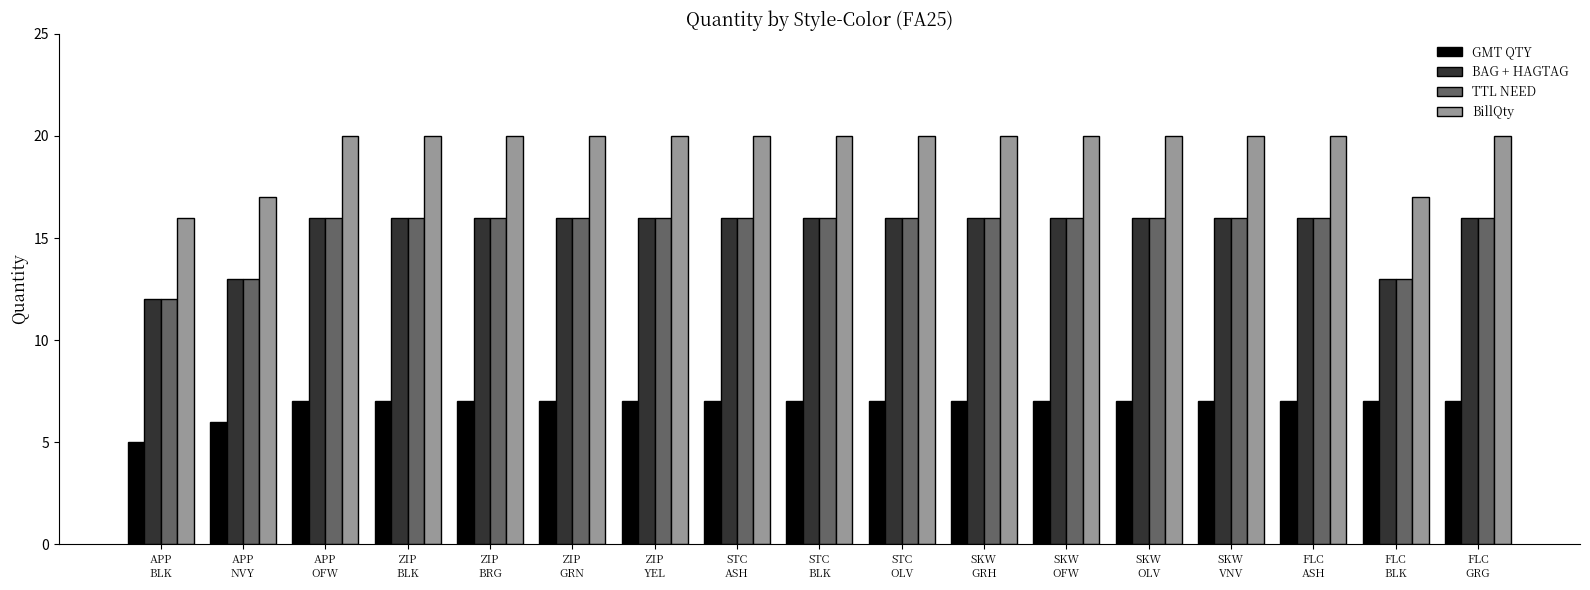

Is the value of GMT QTY at SKW
GRH greater than the value of BillQty at SKW
VNV?

No